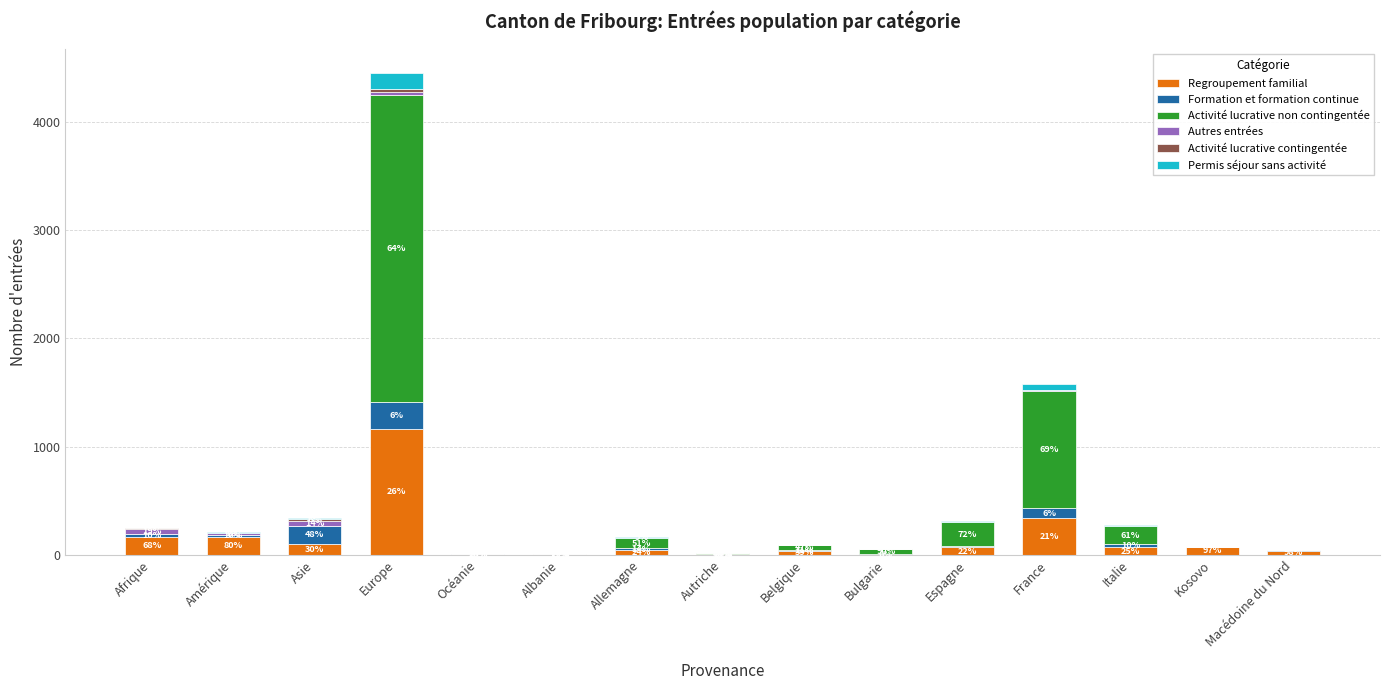

The Regroupement familial series shows 168 at Afrique. True or false?

True